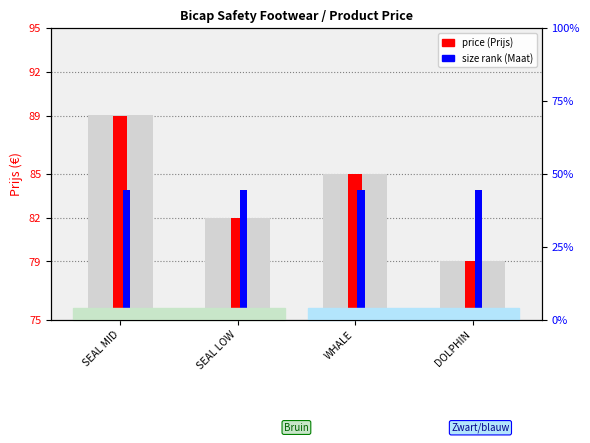

Reading right to left, what are all the values shown in this chart?

price (Prijs): DOLPHIN=79.0	WHALE=85.0	SEAL LOW=82.0	SEAL MID=89.0
size rank (Maat): DOLPHIN=83.9	WHALE=83.9	SEAL LOW=83.9	SEAL MID=83.9